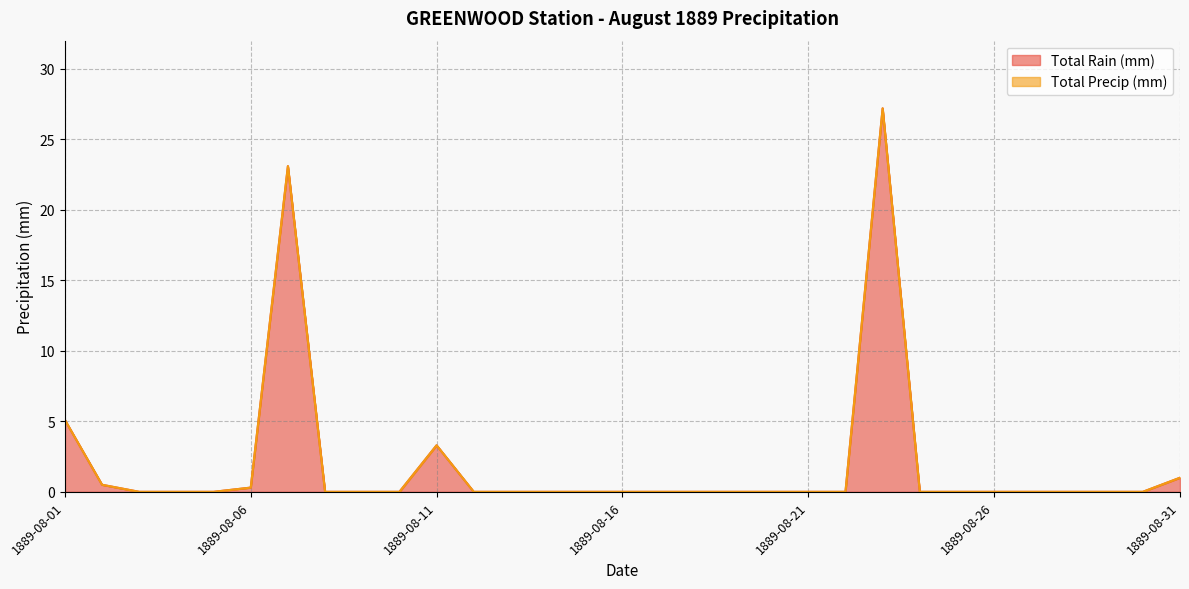

How many lines are shown in the chart?

2